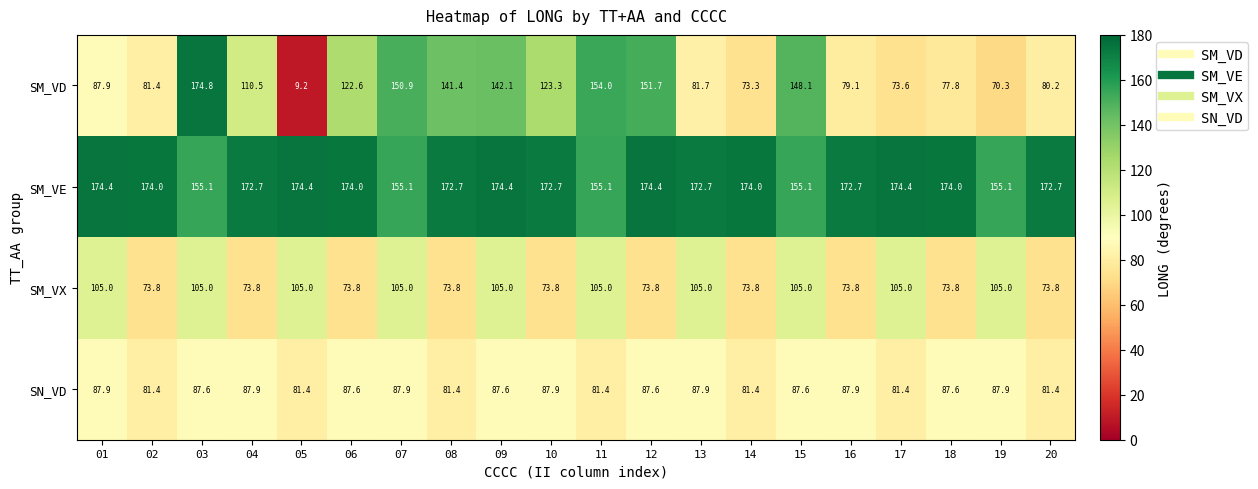

What is the total value across all series at 12?

487.5